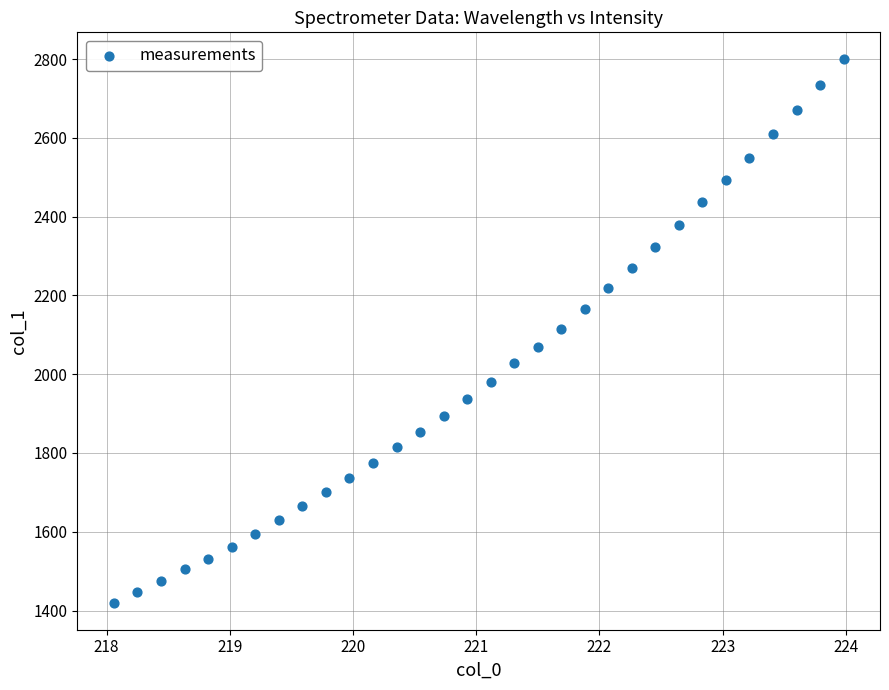

What is the range of Y values (max minus min)?

1379.1